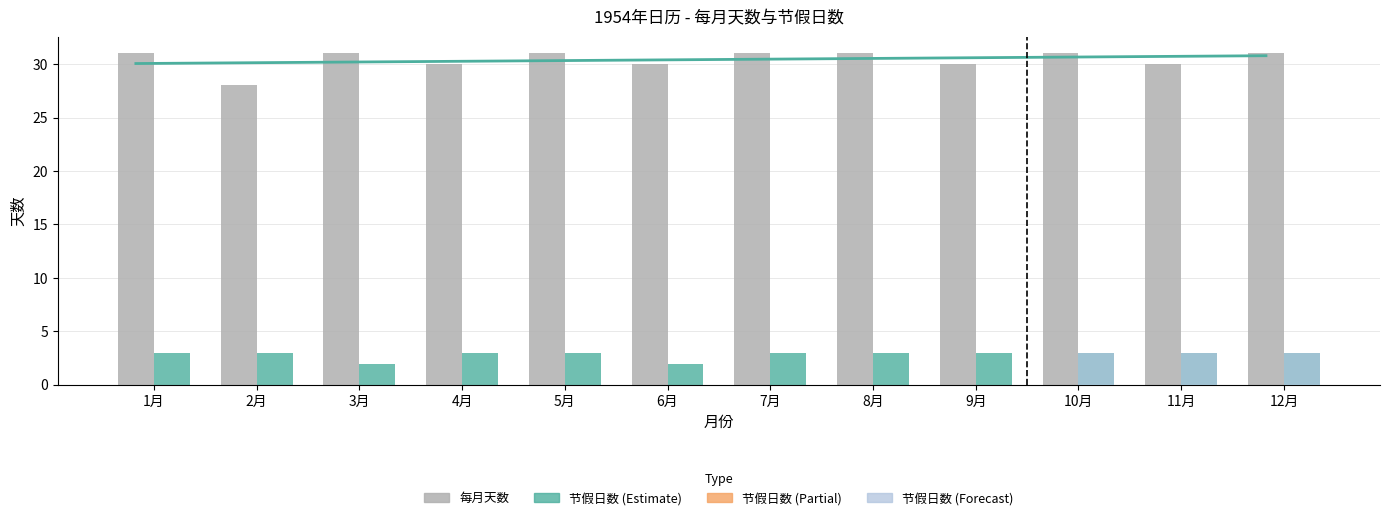

What is the approximate value of 每月天数 at 9月?

30.0